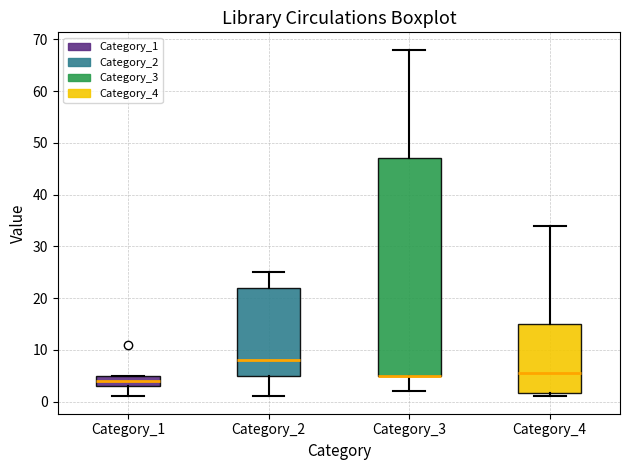

Reading left to right, transcribe this box plot: for each box, give where its median line is, the range the box spans, and where its two whiskers end, as read against the y-axis. The values are not printed on the chart, so give them approximately, as read against the axis.

Category_1: median 4, box 3 to 5, whiskers 1 to 5
Category_2: median 8, box 5 to 22, whiskers 1 to 25
Category_3: median 5 (drawn on the box's lower edge), box 5 to 47, whiskers 2 to 68
Category_4: median 6, box 2 to 15, whiskers 1 to 34